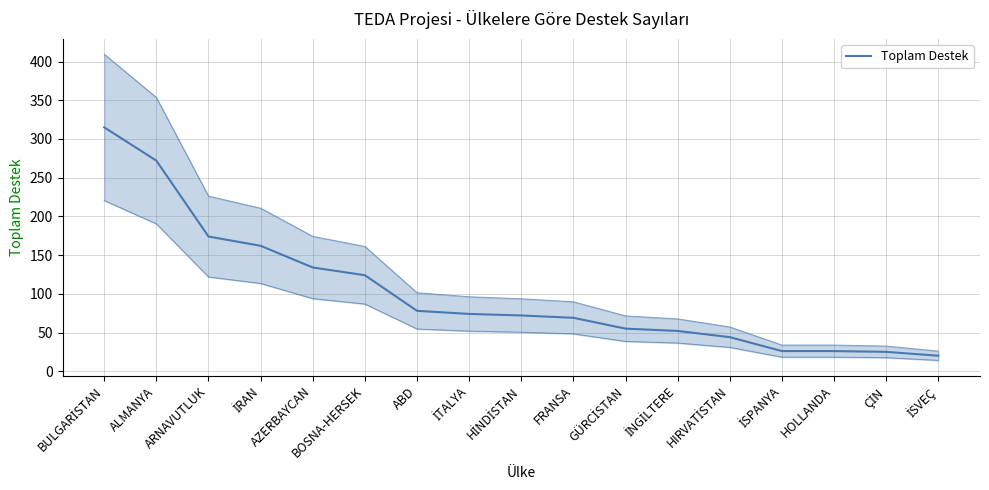

At which label does the data first exceed 72?

BULGARİSTAN